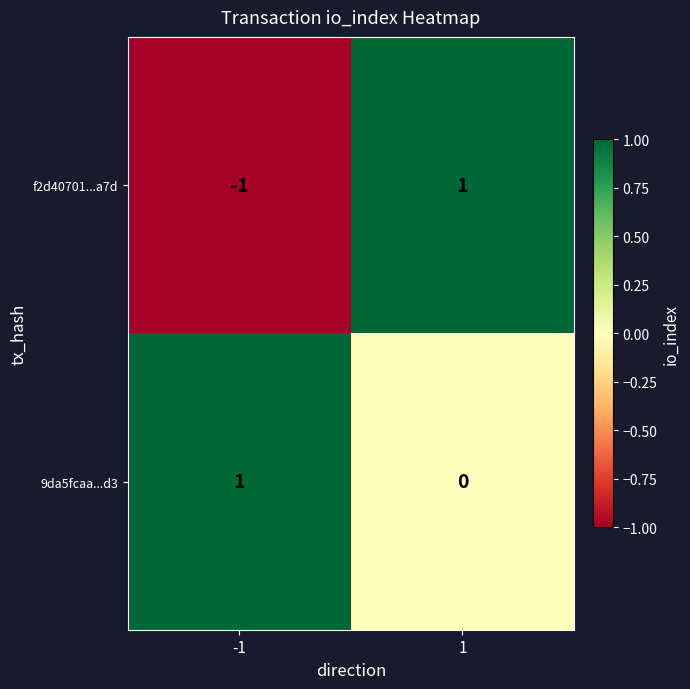

Which series has the largest range (max minus min)?

f2d40701...a7d